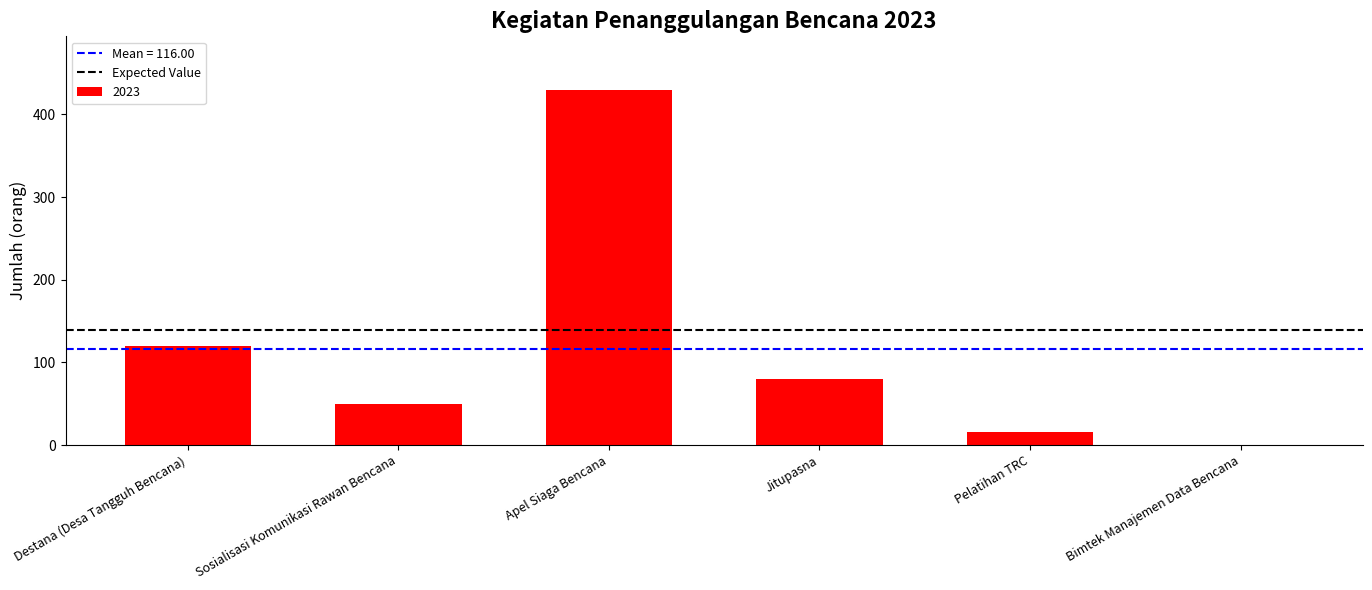

What is the change in value from Apel Siaga Bencana to Pelatihan TRC?

-414